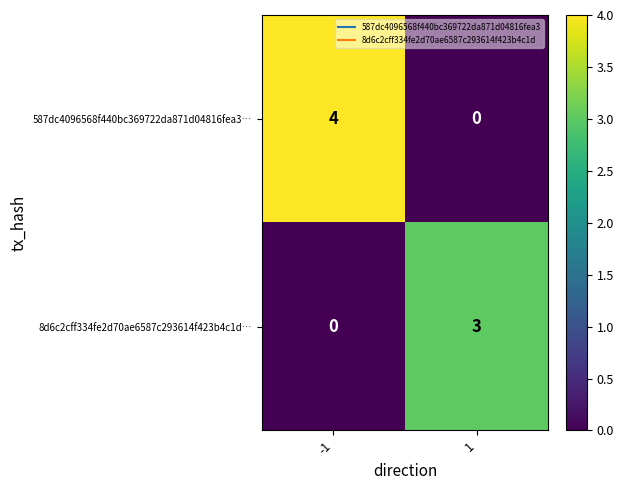

The 8d6c2cff334fe2d70ae6587c293614f423b4c1d… series shows 0 at -1. True or false?

True